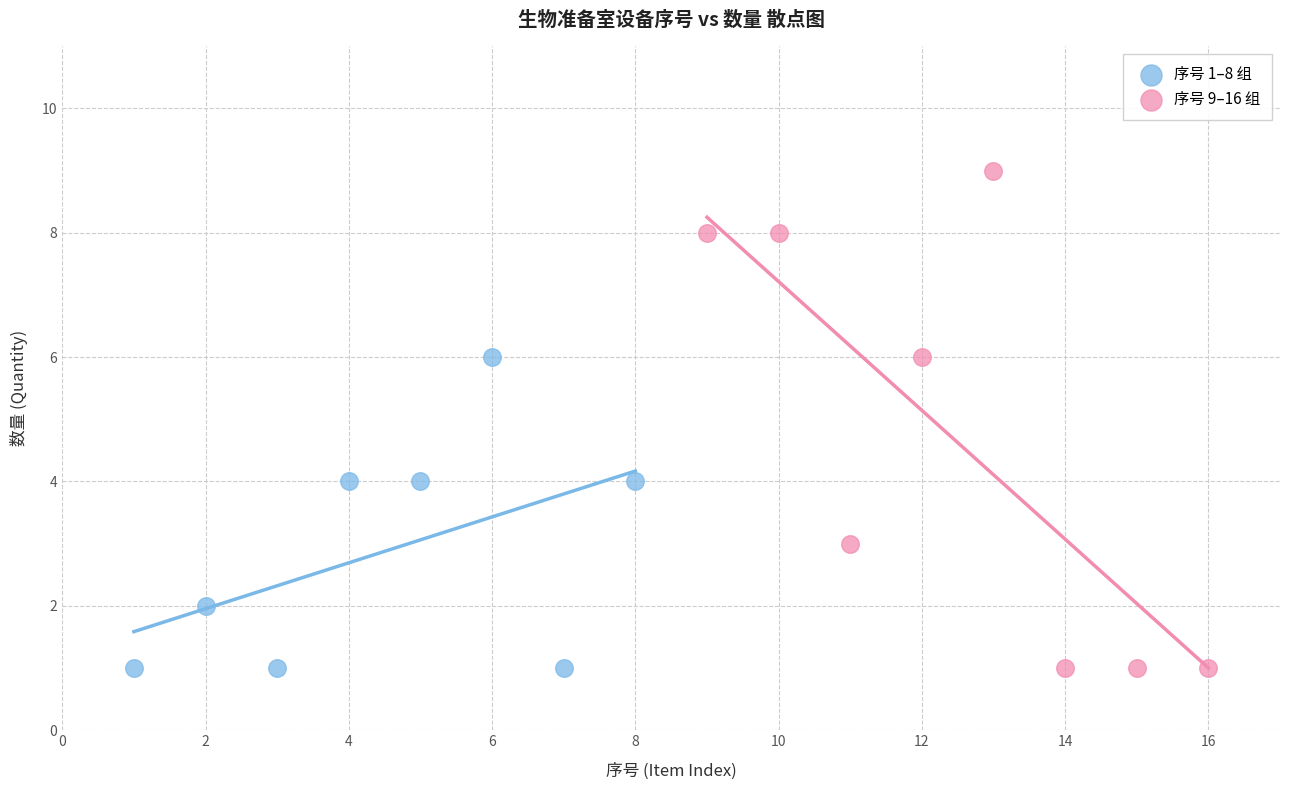

Which series contains the highest Y value?

序号 9–16 组